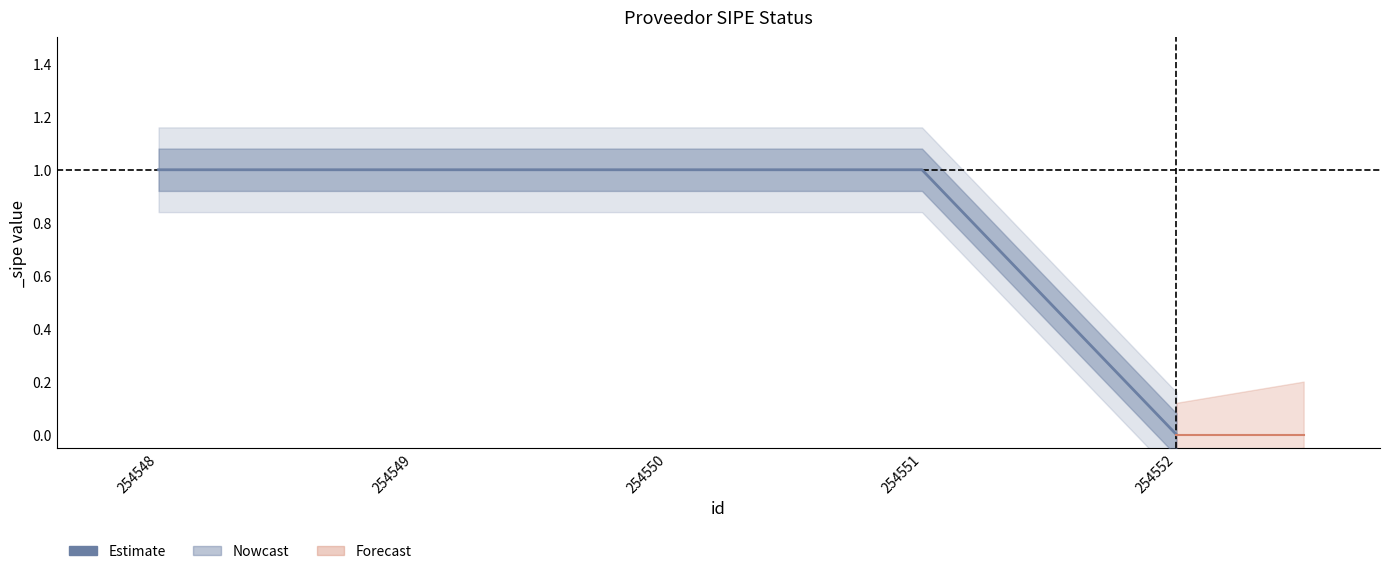

True or false: the data shows 0 at 254552.

True